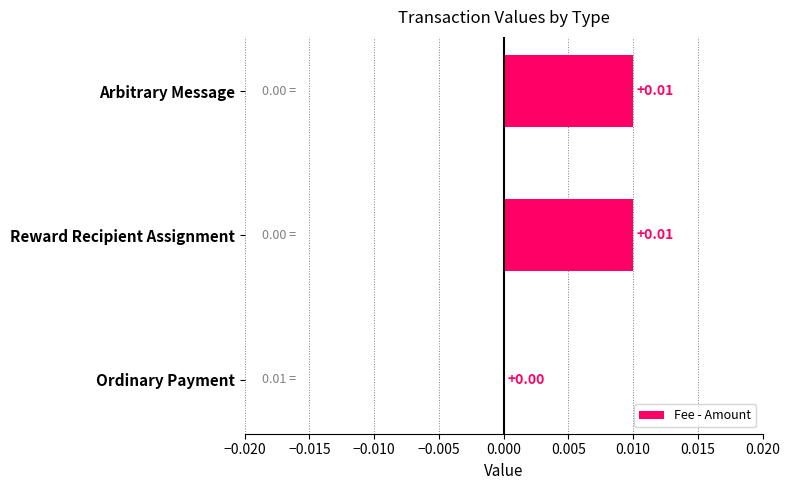

Does the chart contain stacked bars?

No